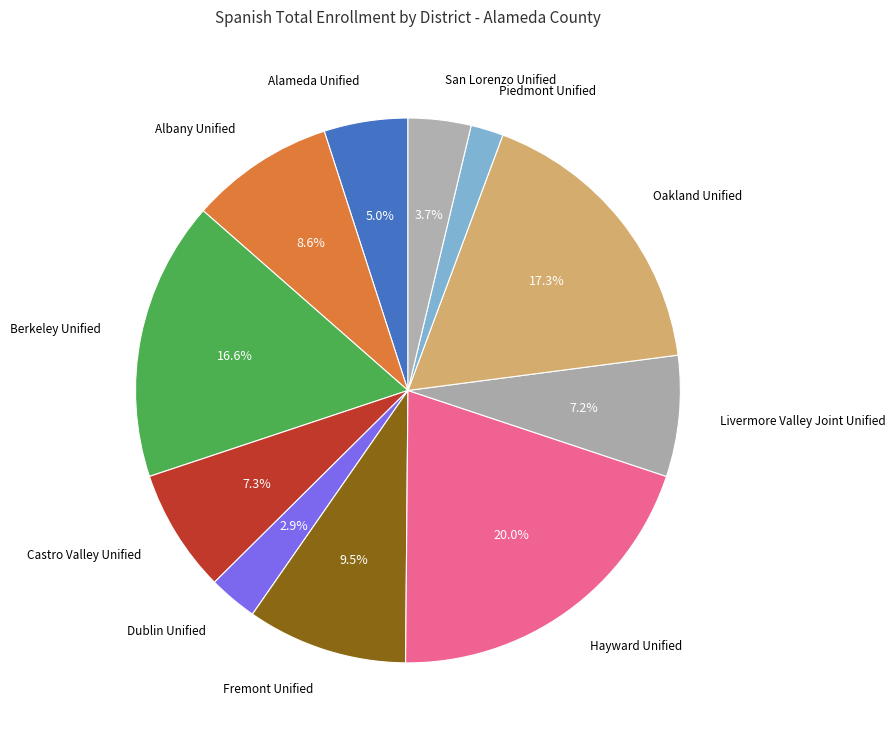

Rank the categories by value from highest to lowest.

Hayward Unified, Oakland Unified, Berkeley Unified, Fremont Unified, Albany Unified, Castro Valley Unified, Livermore Valley Joint Unified, Alameda Unified, San Lorenzo Unified, Dublin Unified, Piedmont Unified